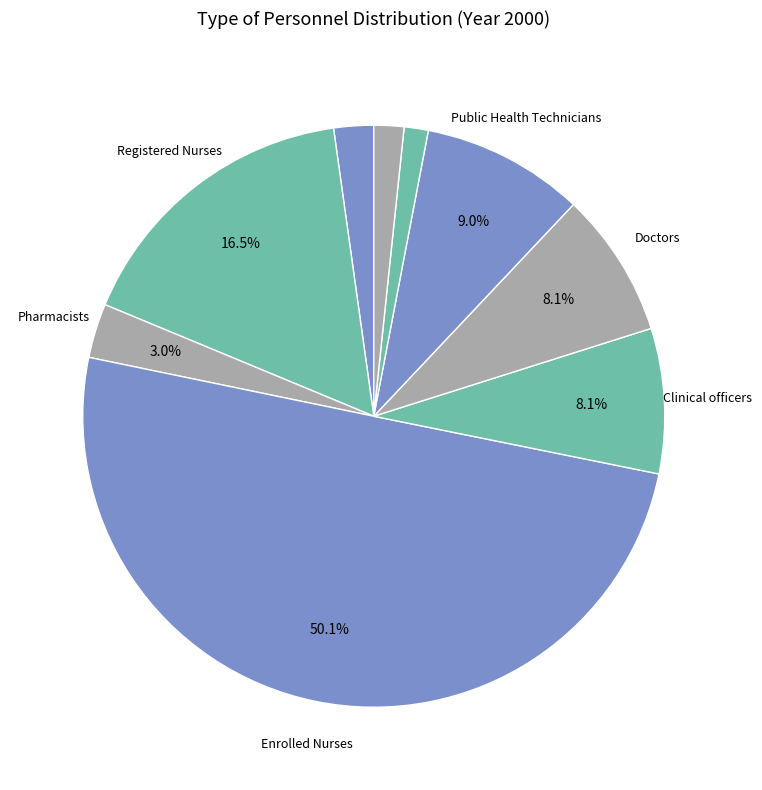

Is there any slice that represents more than half of the pie?

Yes